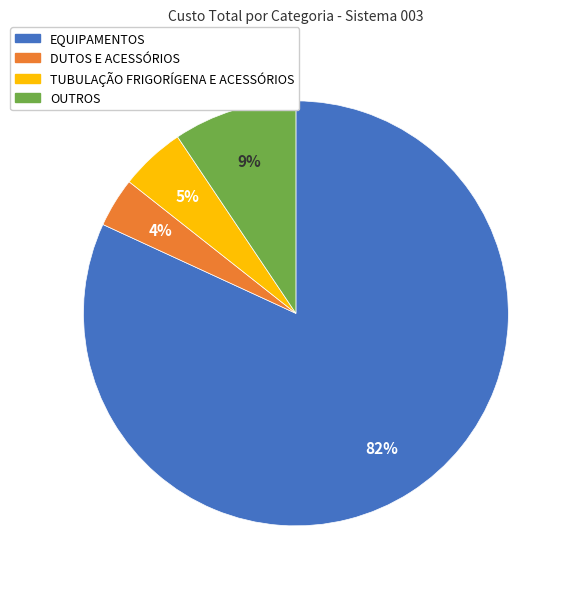

How many slices are in this pie chart?

4